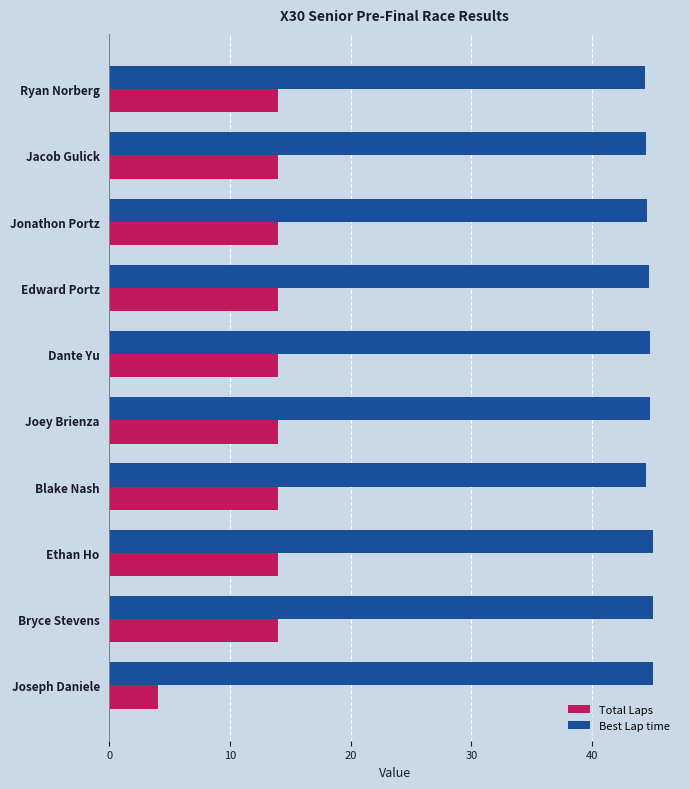

What is the approximate value of Best Lap time at Joey Brienza?

44.8